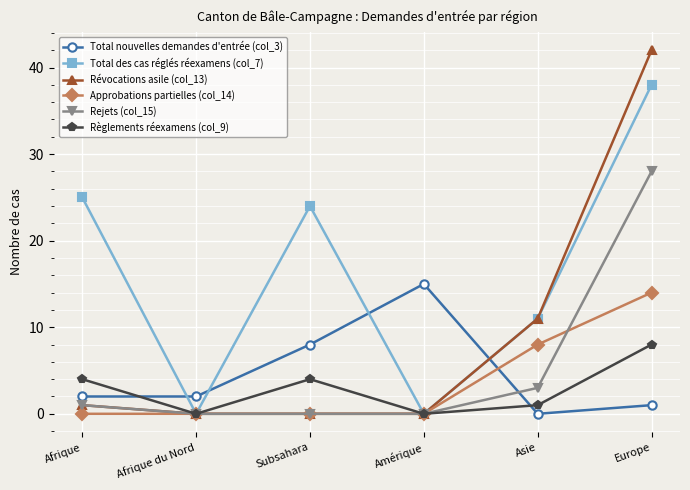

Reading right to left, list all the values displayed in this chart.

Total nouvelles demandes d'entrée (col_3): 1	0	15	8	2	2
Total des cas réglés réexamens (col_7): 38	11	0	24	0	25
Révocations asile (col_13): 42	11	0	0	0	1
Approbations partielles (col_14): 14	8	0	0	0	0
Rejets (col_15): 28	3	0	0	0	1
Règlements réexamens (col_9): 8	1	0	4	0	4